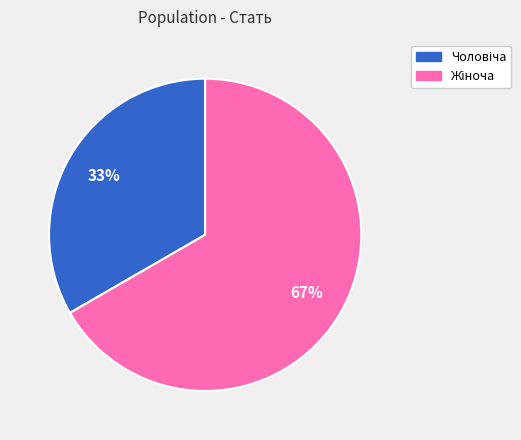

To the nearest percent, what is the average slice percentage?

50%